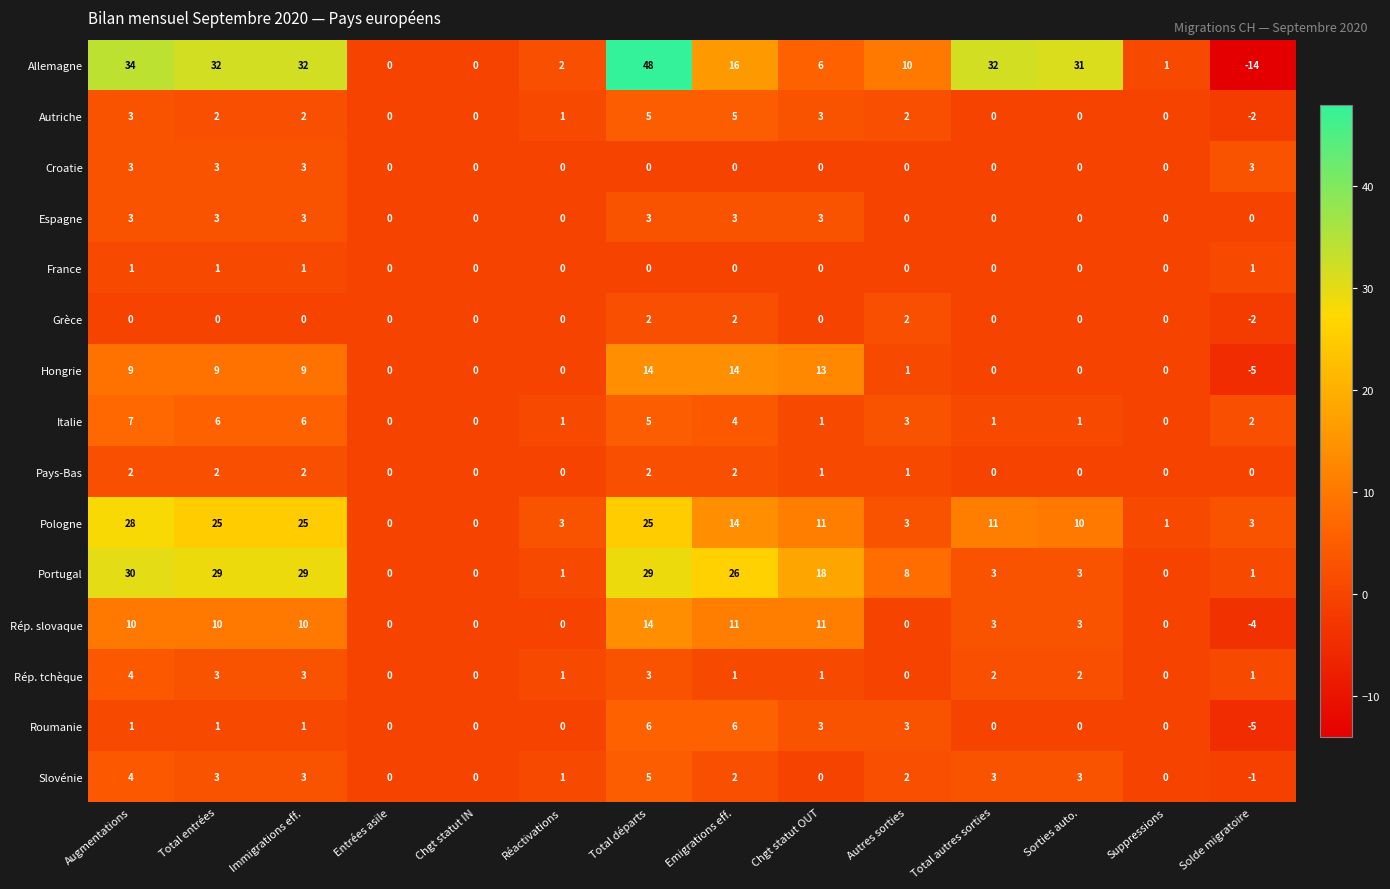

Is it true that Slovénie equals 4 at Sorties auto.?

False